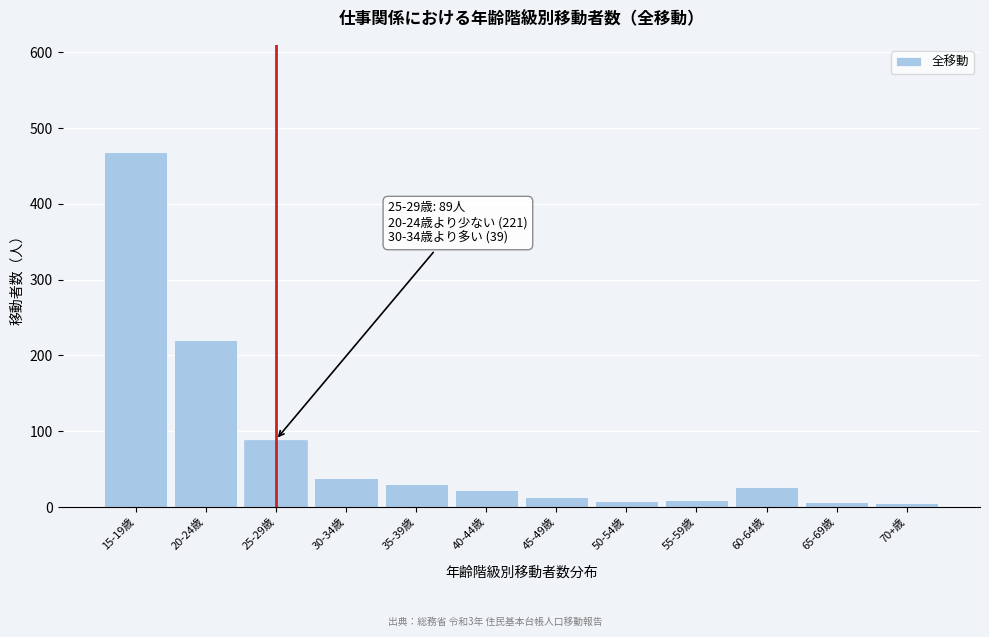

What is the label of the 8th bar from the right?

35-39歳